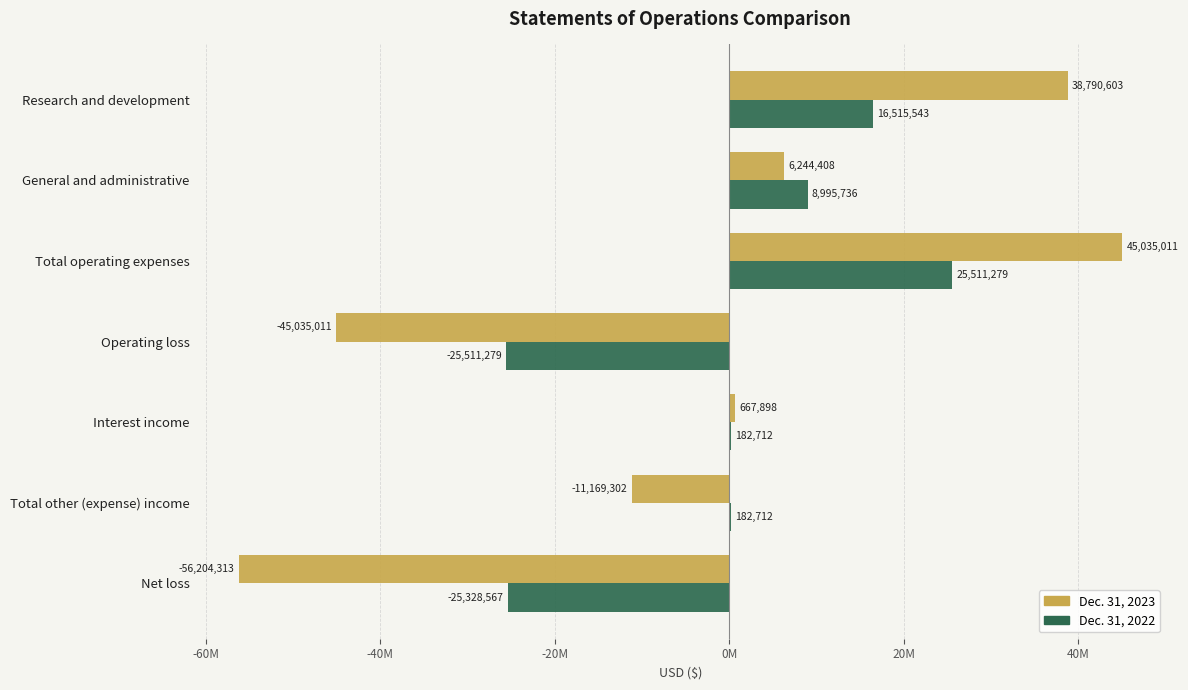

Reading left to right, transcribe all the data shown in this chart.

Dec. 31, 2023: 38790603	6244408	45035011	-45035011	667898	-11169302	-56204313
Dec. 31, 2022: 16515543	8995736	25511279	-25511279	182712	182712	-25328567